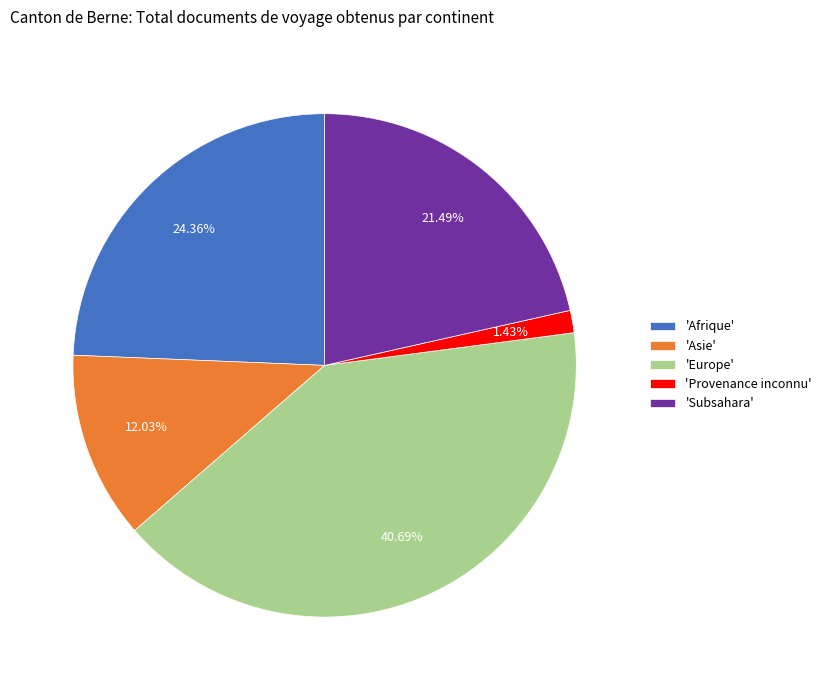

Which has a higher value, 'Afrique' or 'Provenance inconnu'?

'Afrique'